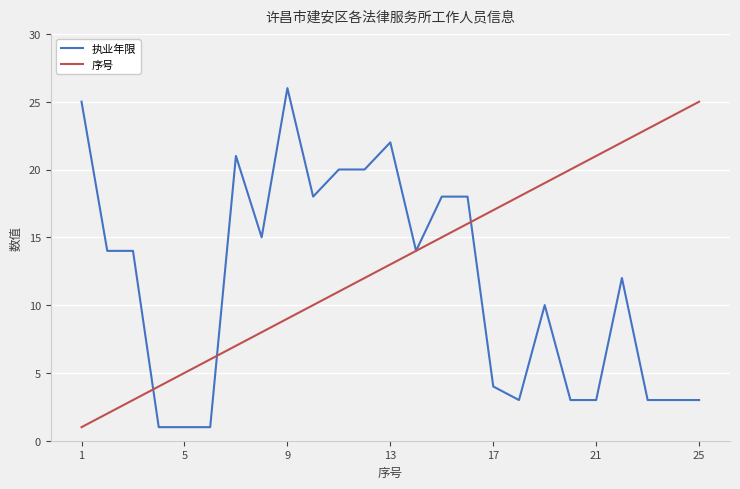

List the series in order of their overall mean, lowest first.

执业年限, 序号